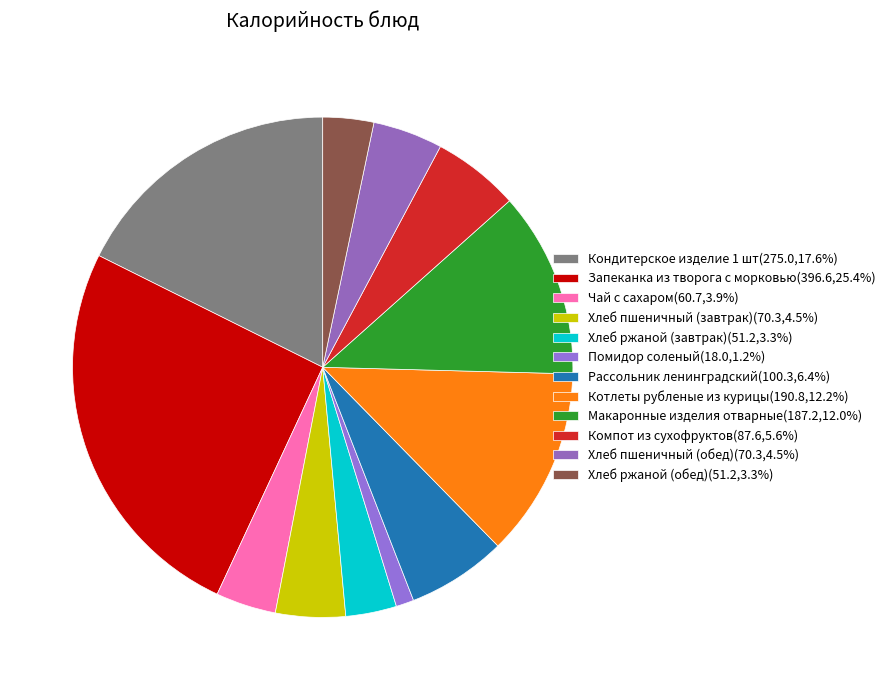

Is there a majority slice in this chart?

No